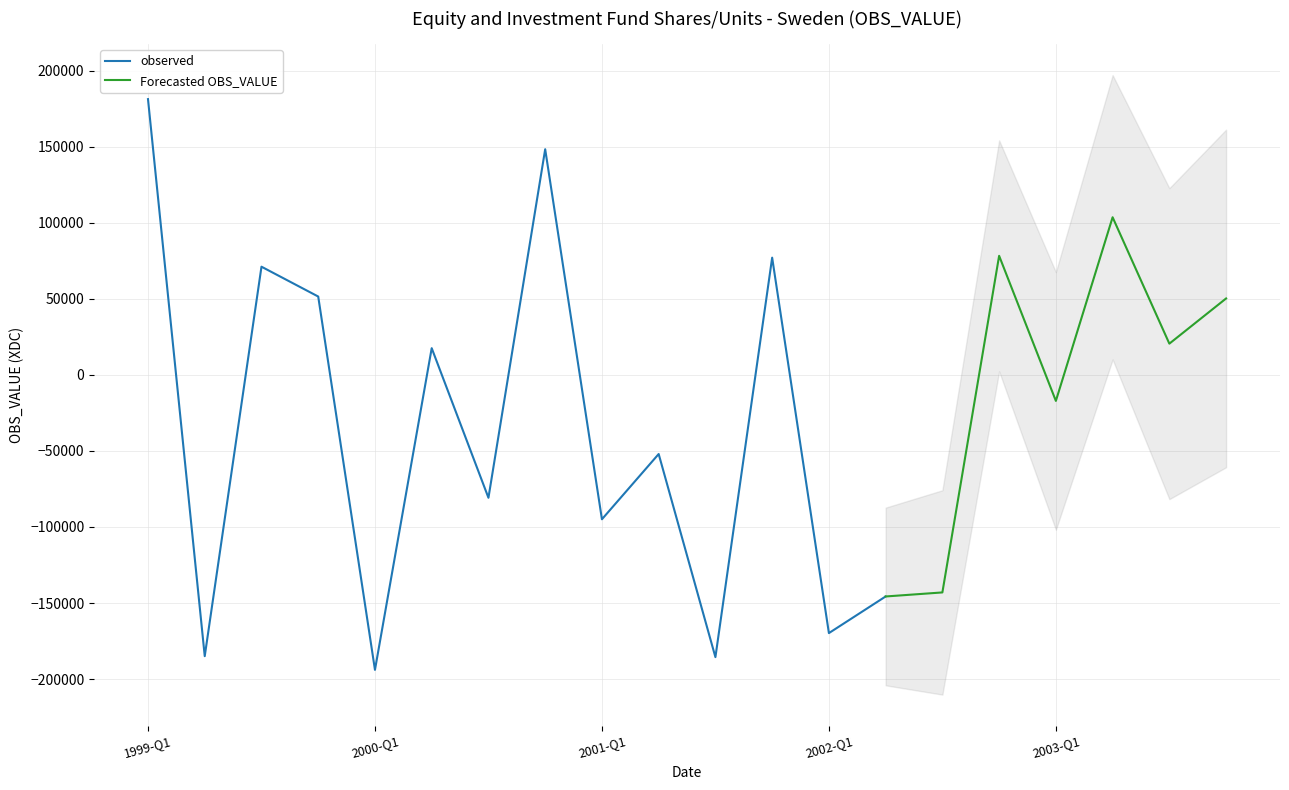

What is the value of the 6th point from the left?

17539